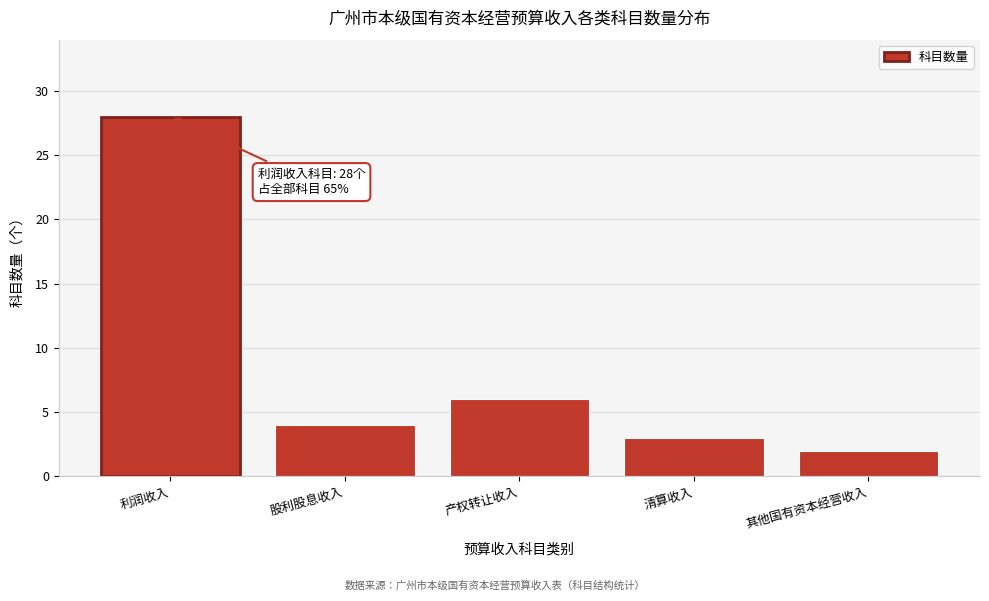

Reading left to right, transcribe all the data shown in this chart.

28	4	6	3	2